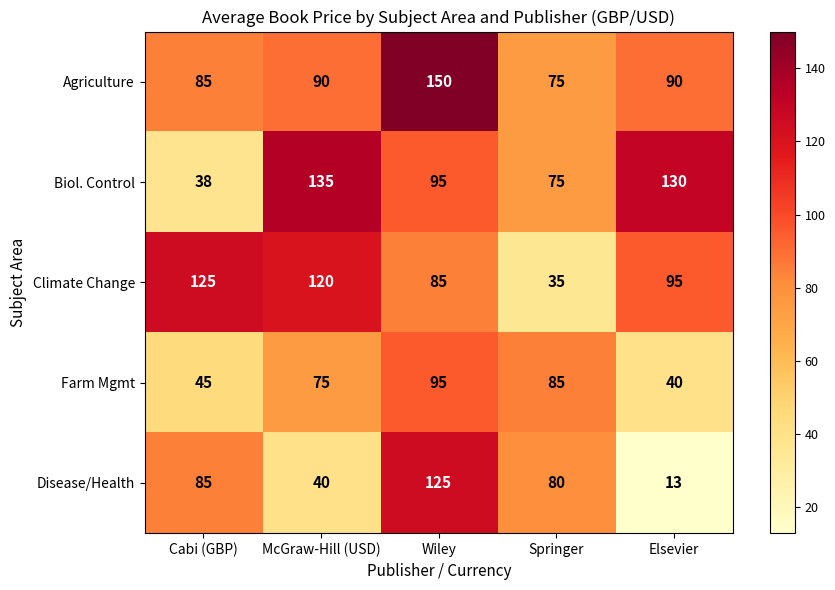

What is the difference between the highest and lowest values at Cabi (GBP)?

87